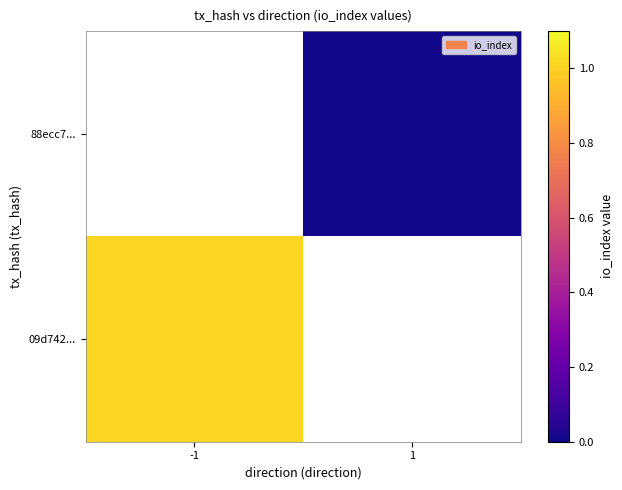

Rank the series by their average value, from lowest to highest.

09d742..., 88ecc7...